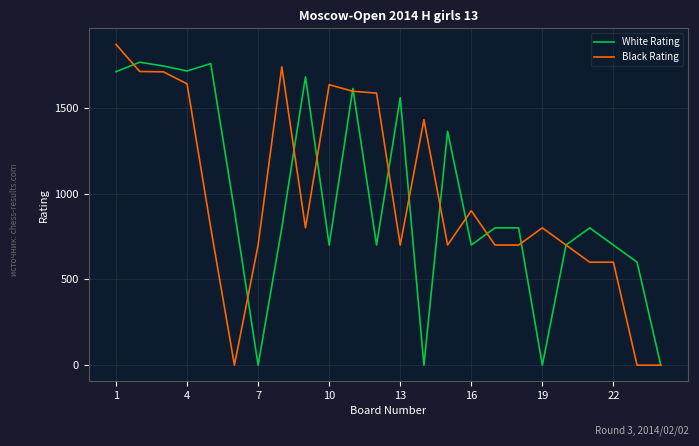

List the series in order of their peak value, highest first.

Black Rating, White Rating